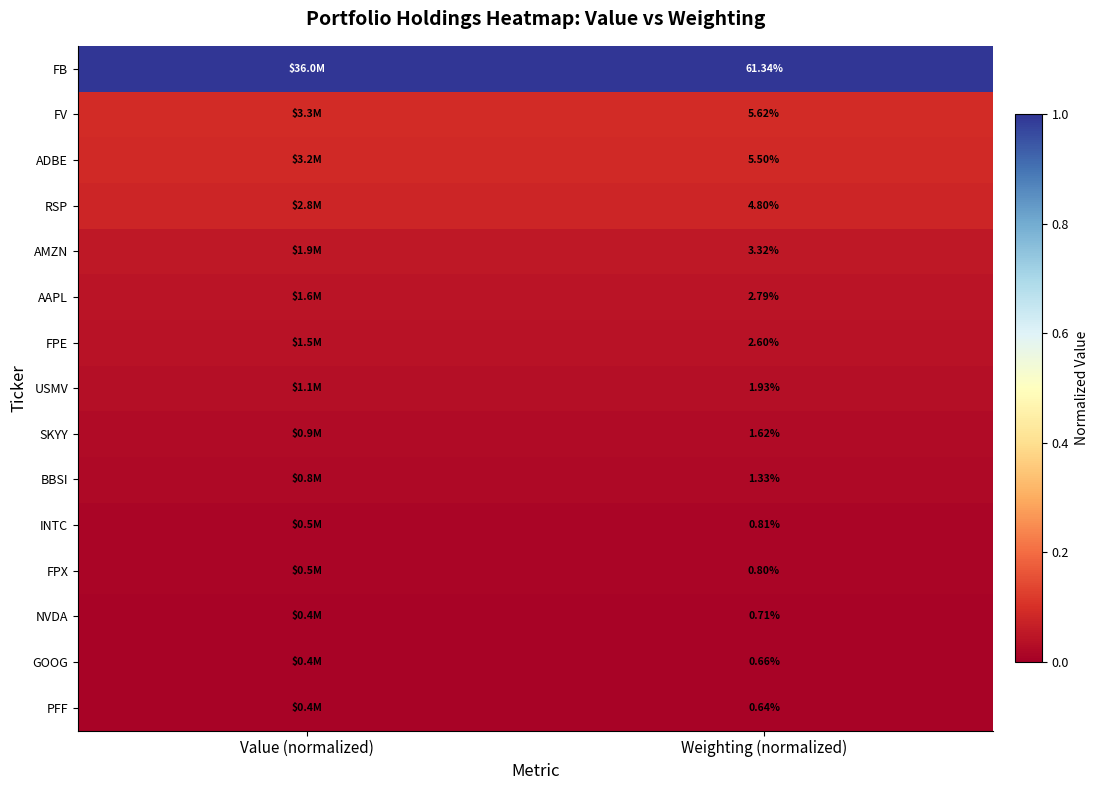

What is the total value across all series at Value (normalized)?

1.5